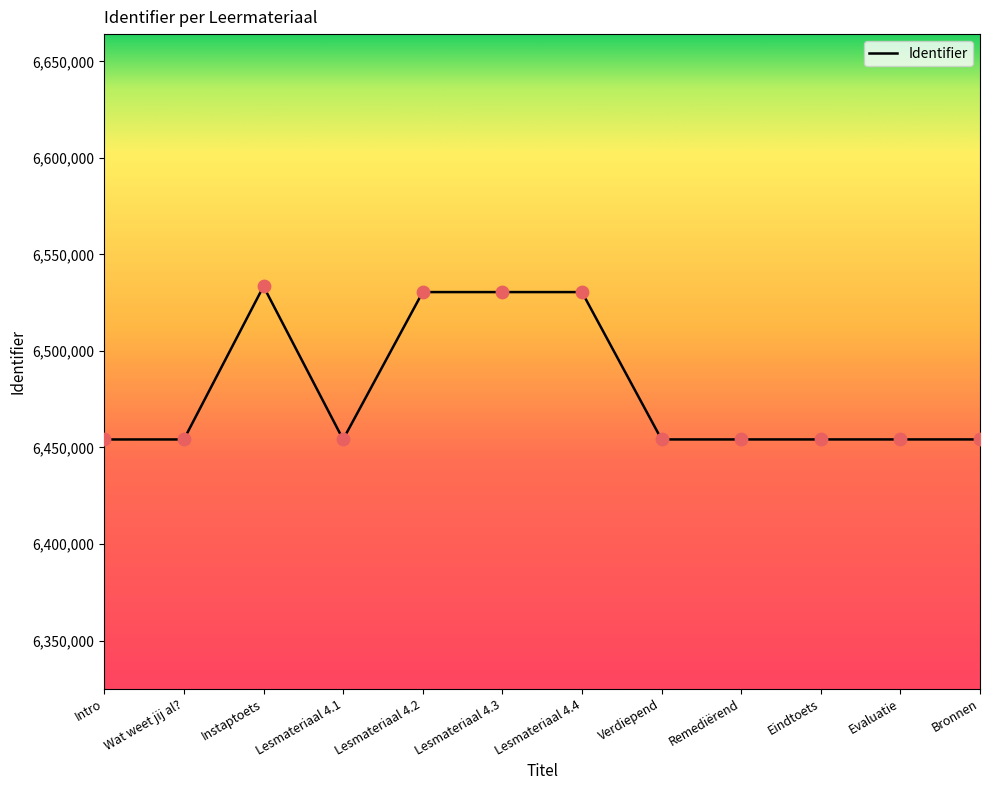

Approximately how many times larger is the value at Intro compared to Lesmateriaal 4.1?

1.0